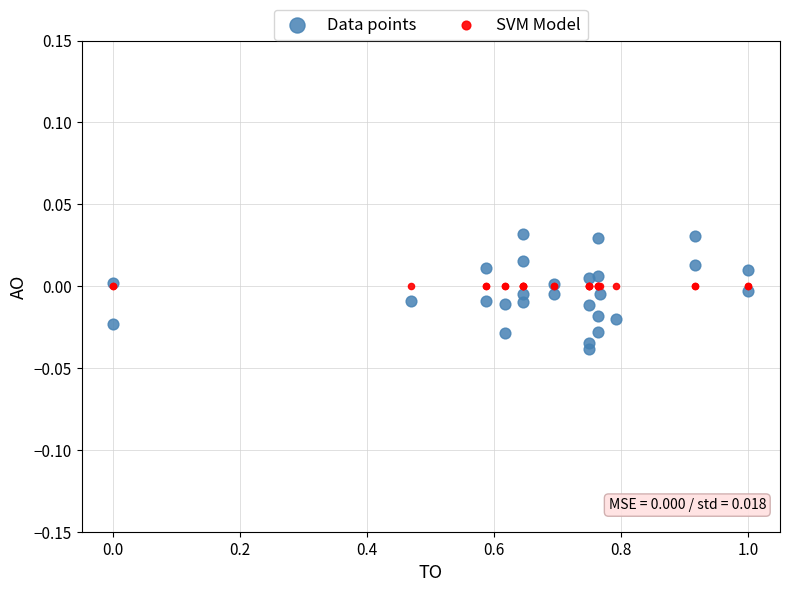

Which series reaches the maximum Y coordinate?

Data points